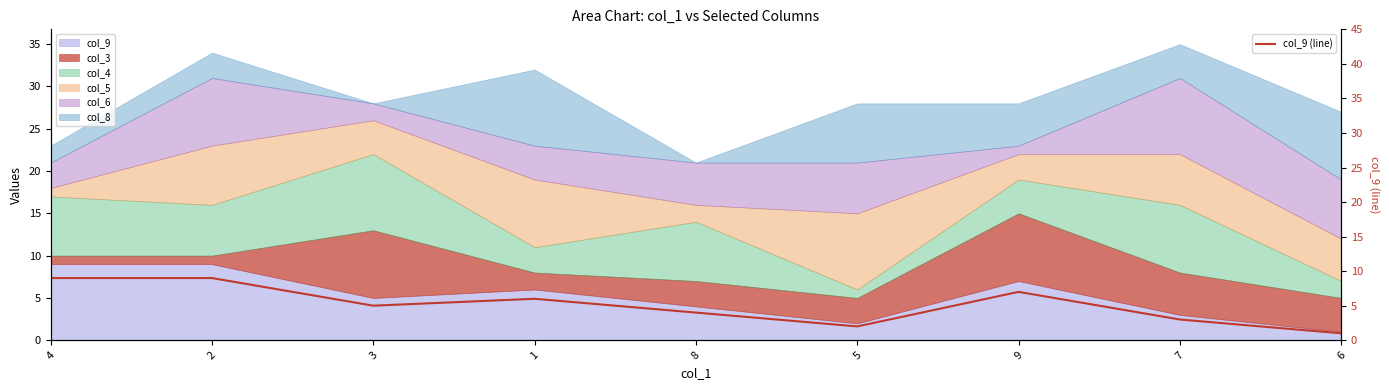

Between 7 and 4, which is larger?

4